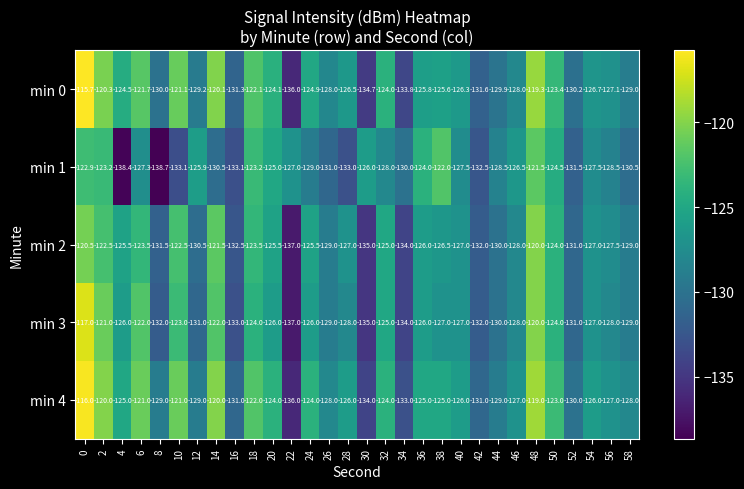

Which series has the widest spread of values?

min 0